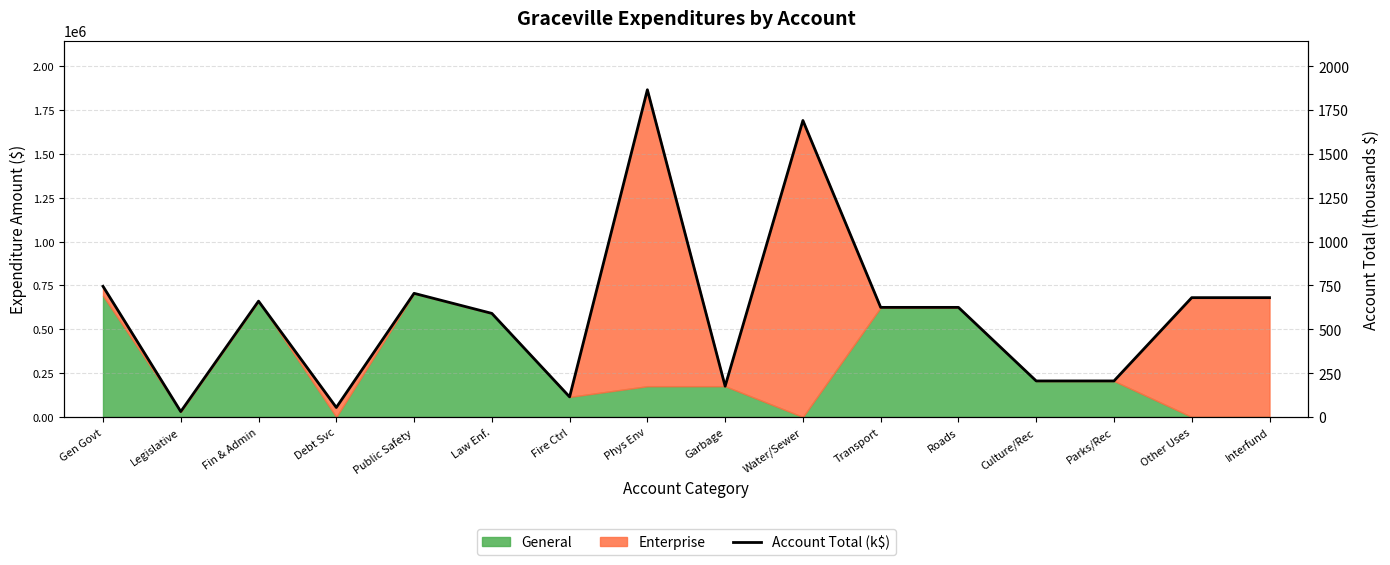

Is it true that the value at Legislative is 30.6?

True